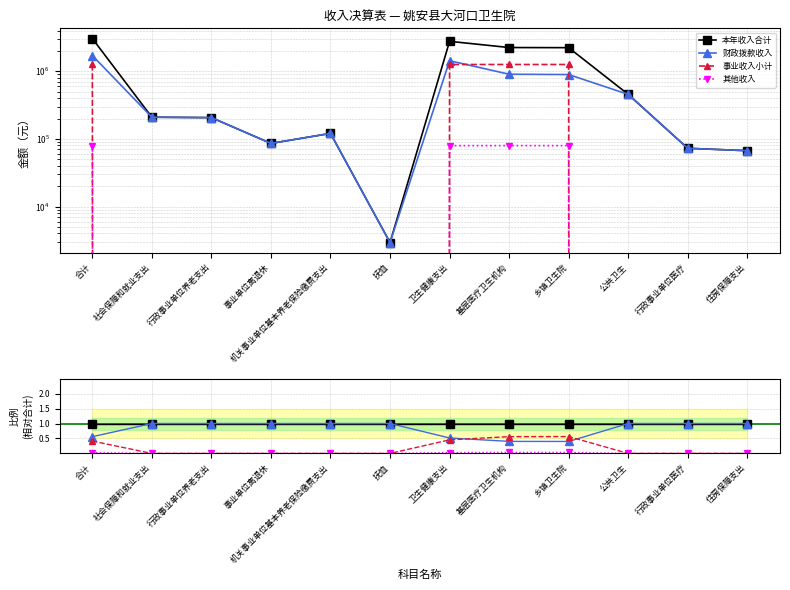

What is the minimum value for 财政拨款收入?

0.4